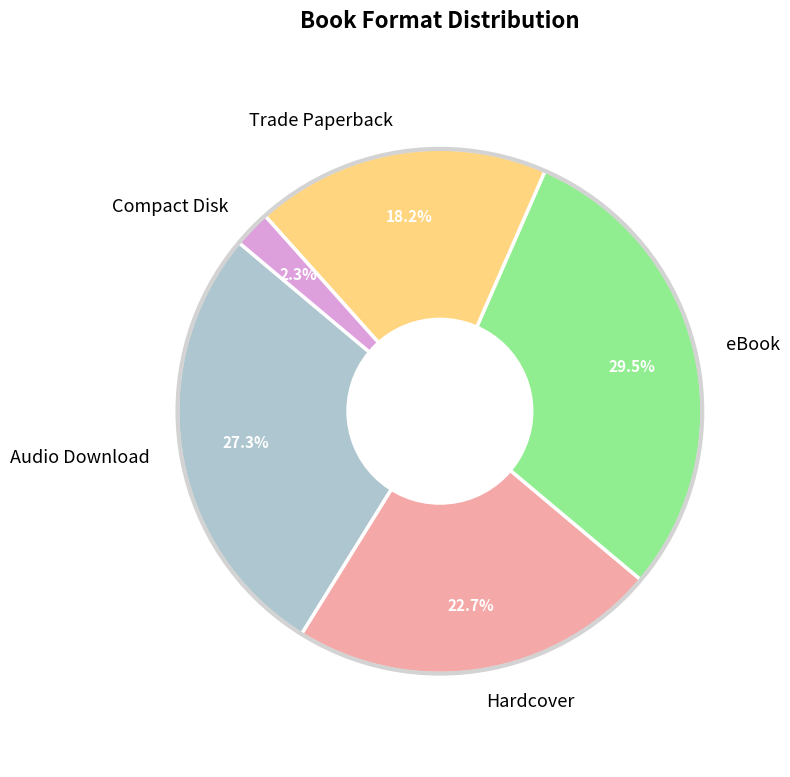

Rank the categories by value from lowest to highest.

Compact Disk, Trade Paperback, Hardcover, Audio Download, eBook